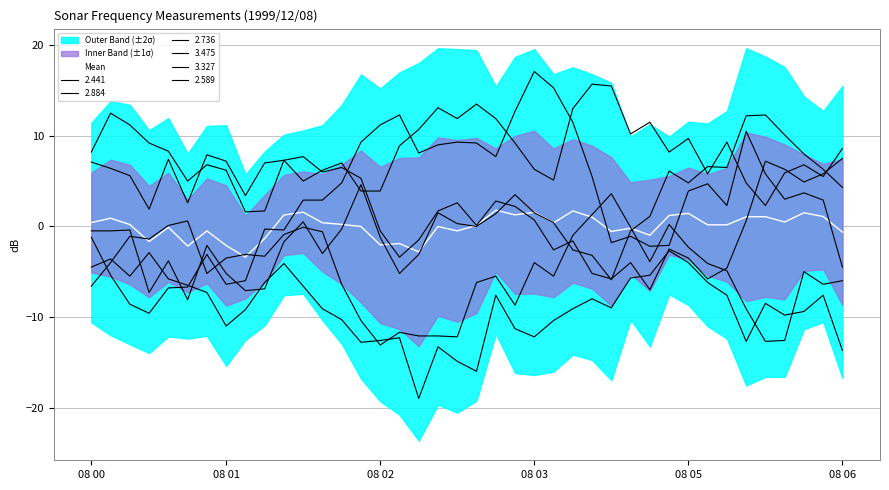

What value does the data have at 27?

-0.6